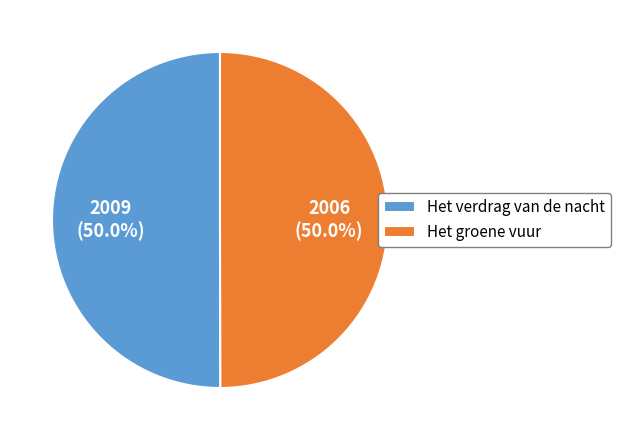

What is the ratio of the value at Het groene vuur to the value at Het verdrag van de nacht?

1.0